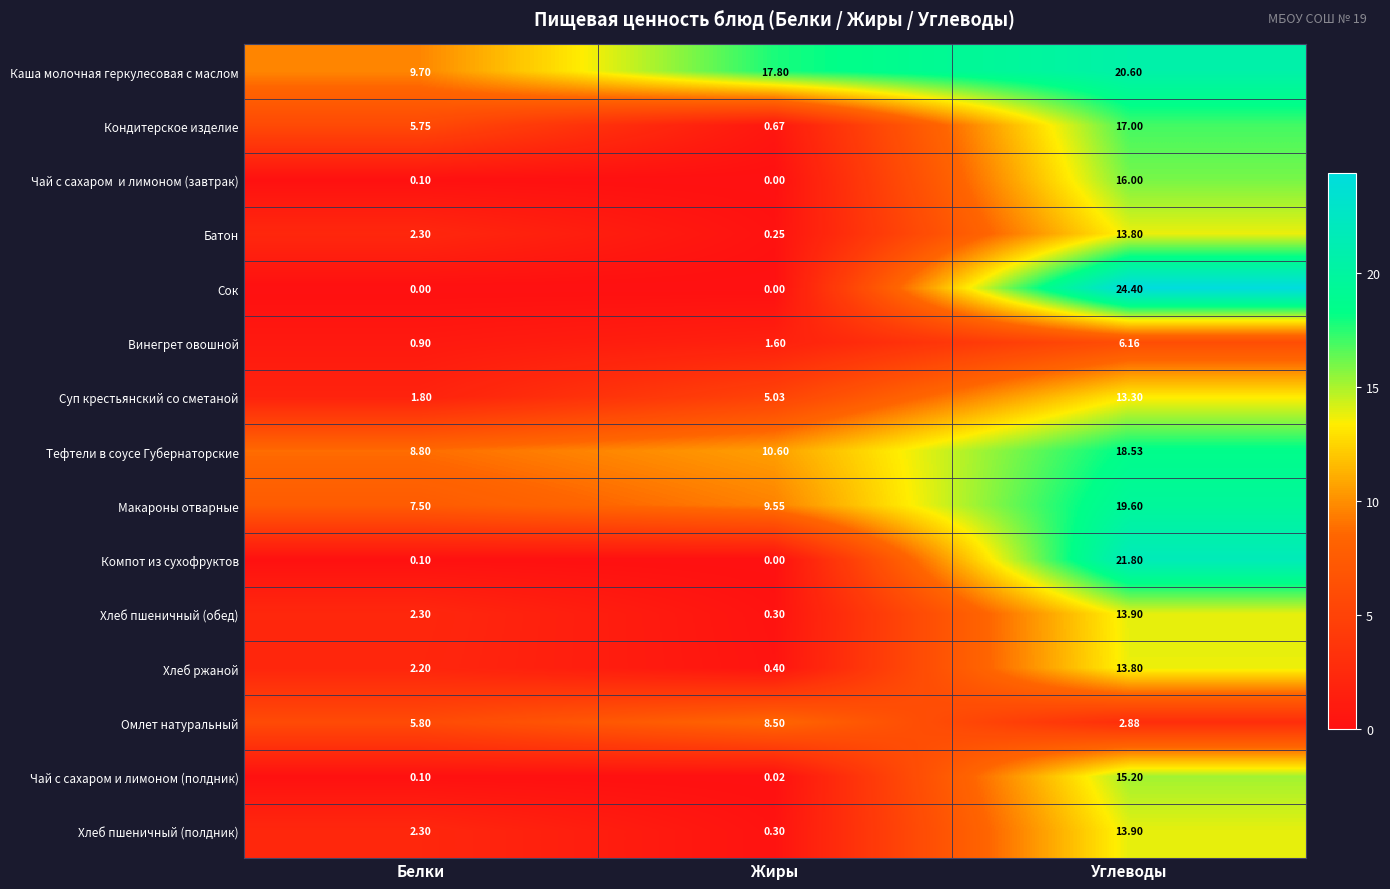

How many categories are shown in the chart?

3